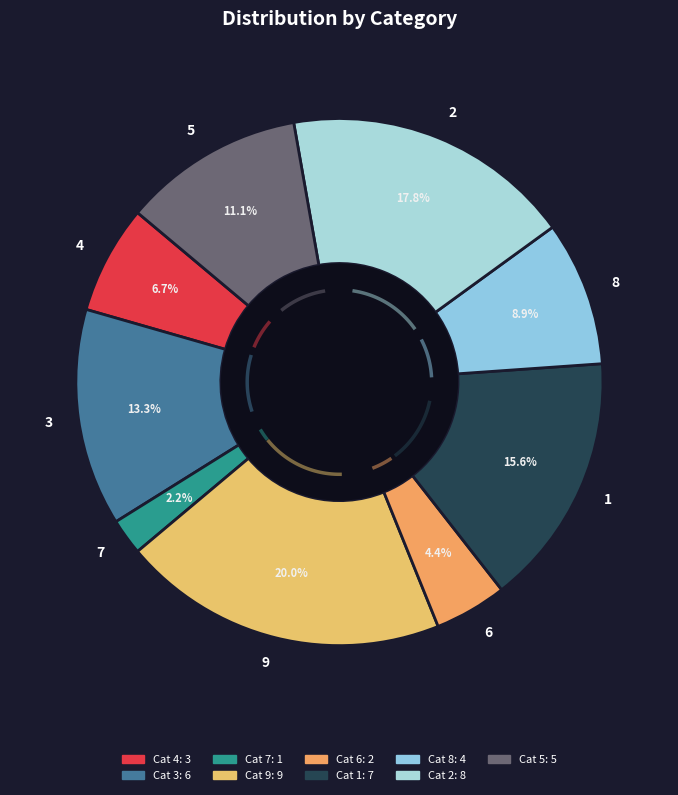

To the nearest percent, what is the combined percentage of 6 and 7?

7%